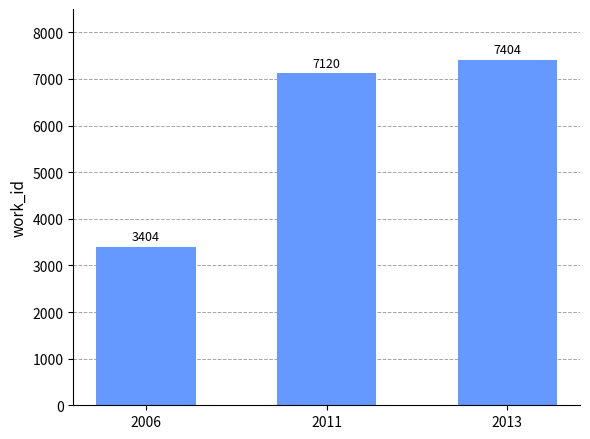

Which category has the lowest value across all series?

2006